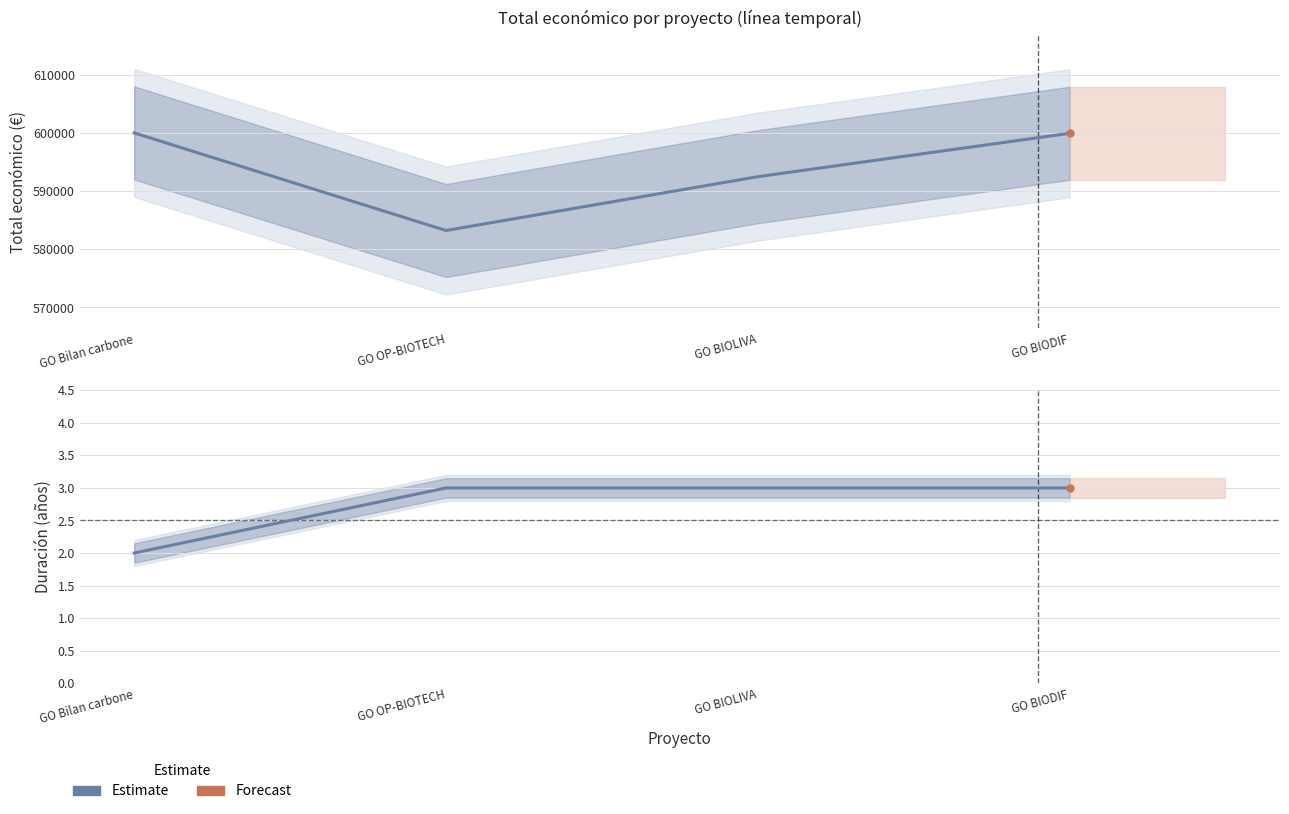

True or false: there are more than 1 points higher than both neighbors.

False